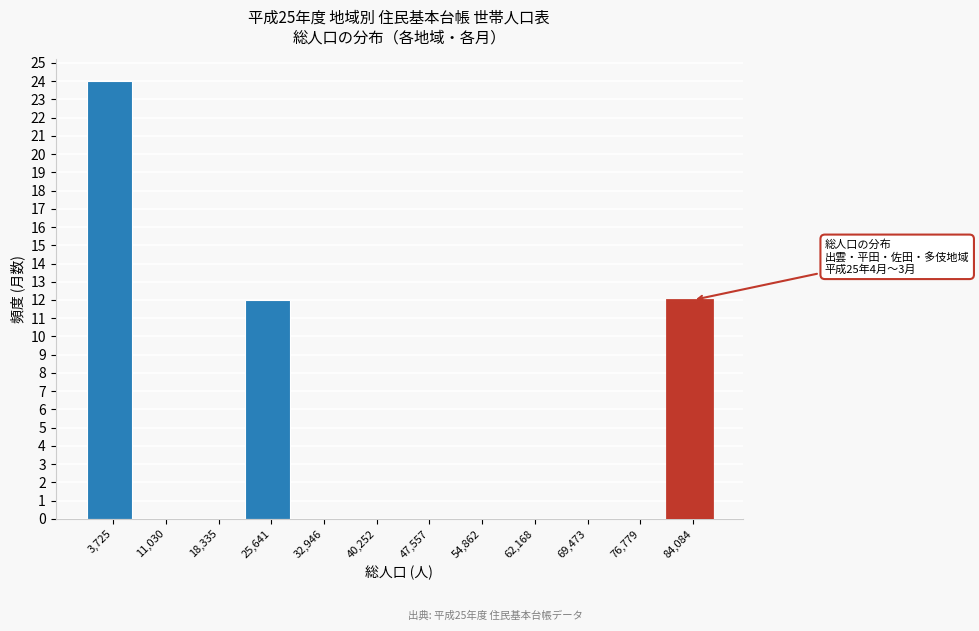

Reading left to right, transcribe all the data shown in this chart.

3,725=24	11,030=0	18,335=0	25,641=12	32,946=0	40,252=0	47,557=0	54,862=0	62,168=0	69,473=0	76,779=0	84,084=12